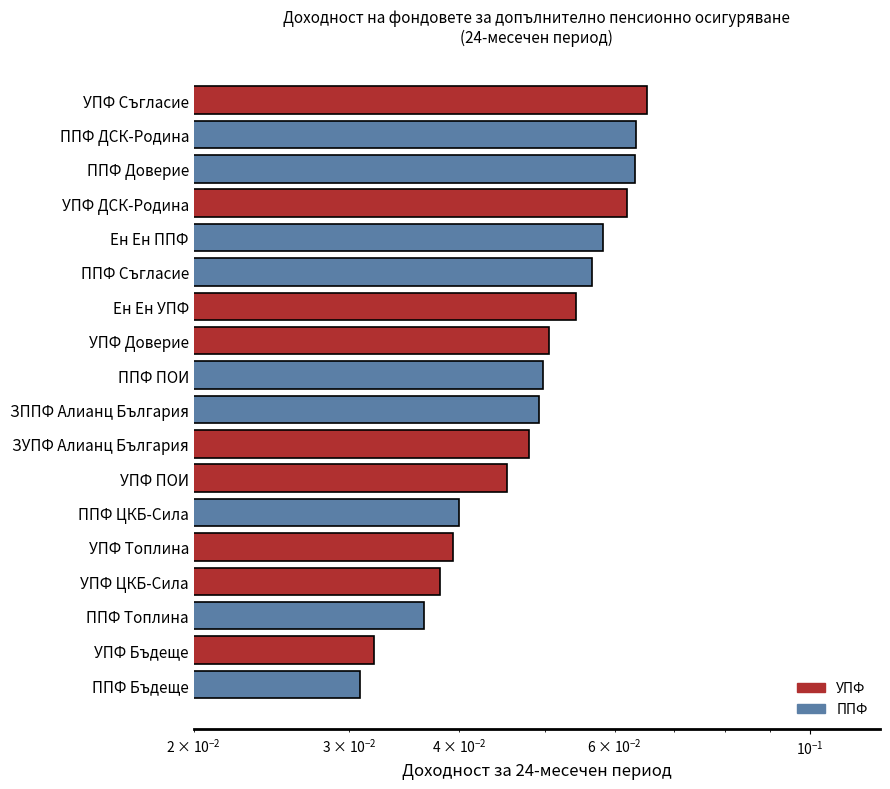

How many bars are there in total?

18